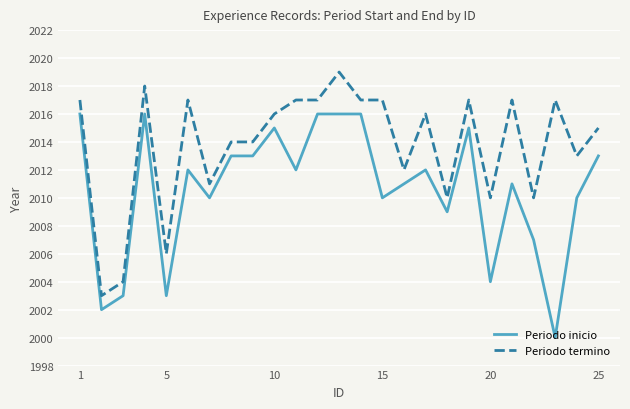

What is the minimum value shown in the chart?

2000